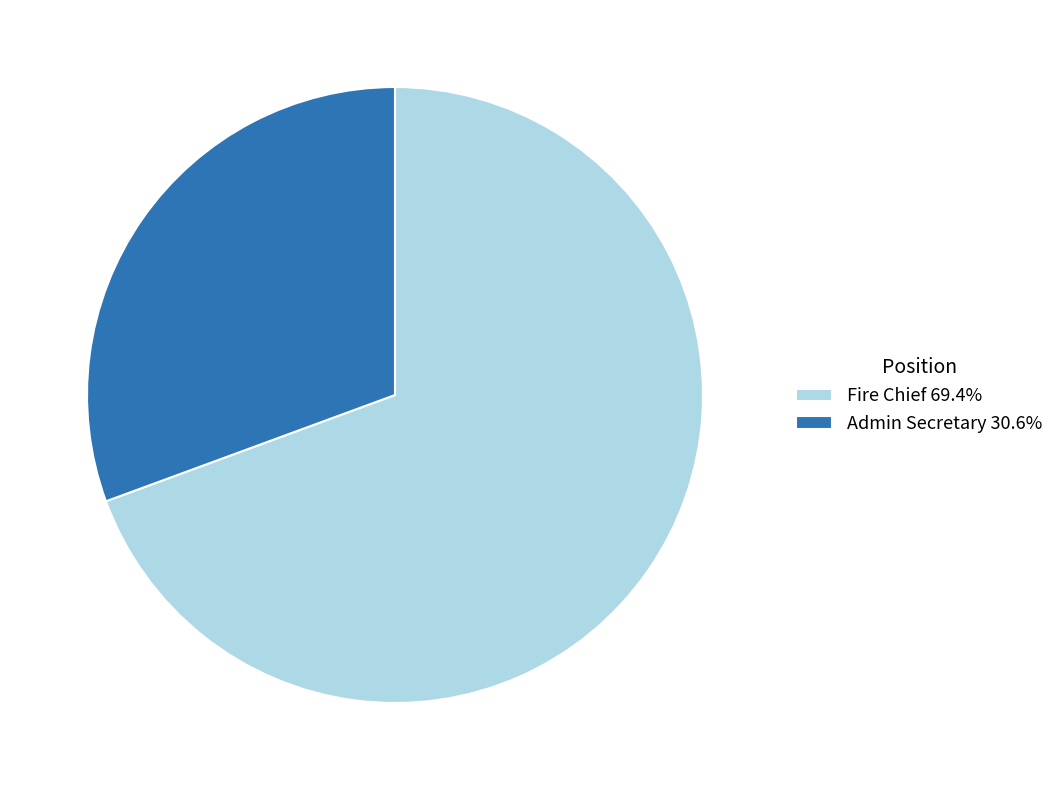

Does Admin Secretary account for over 50% of the chart?

No